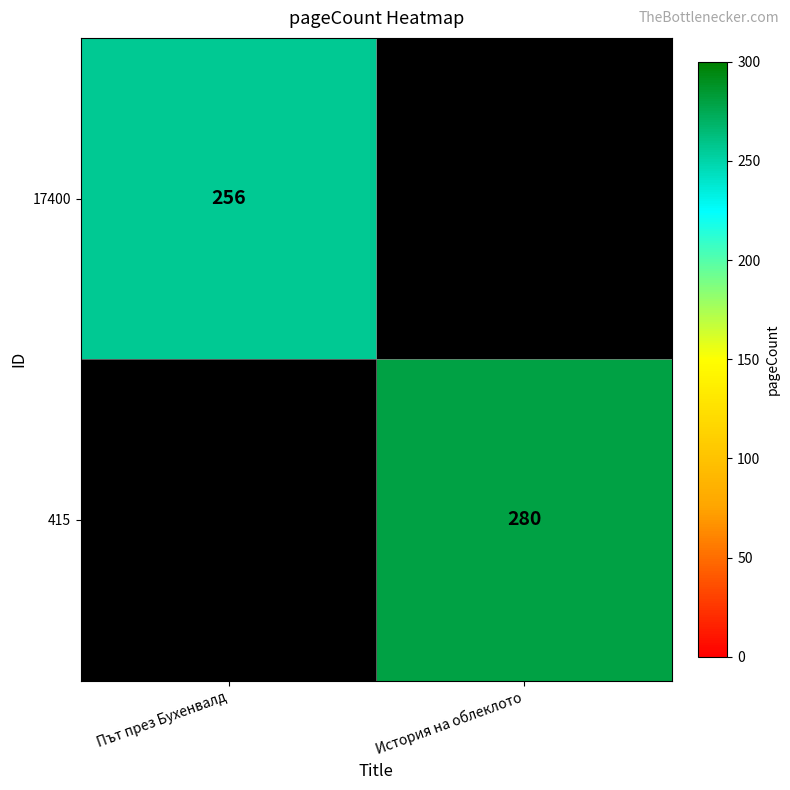

Is the value of 17400 at Път през Бухенвалд greater than the value of 415 at История на облеклото?

No